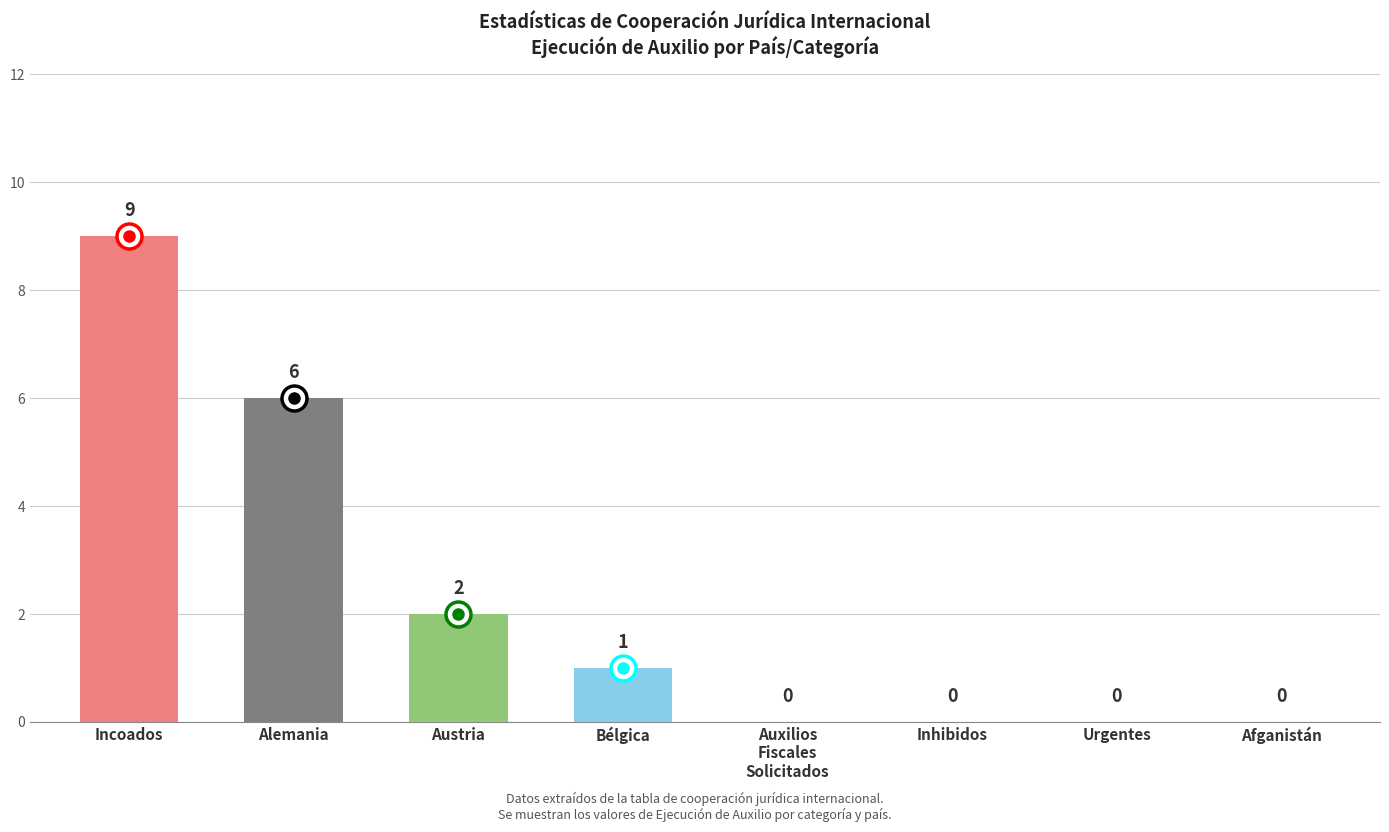

Is it true that the value at Alemania is 2?

False